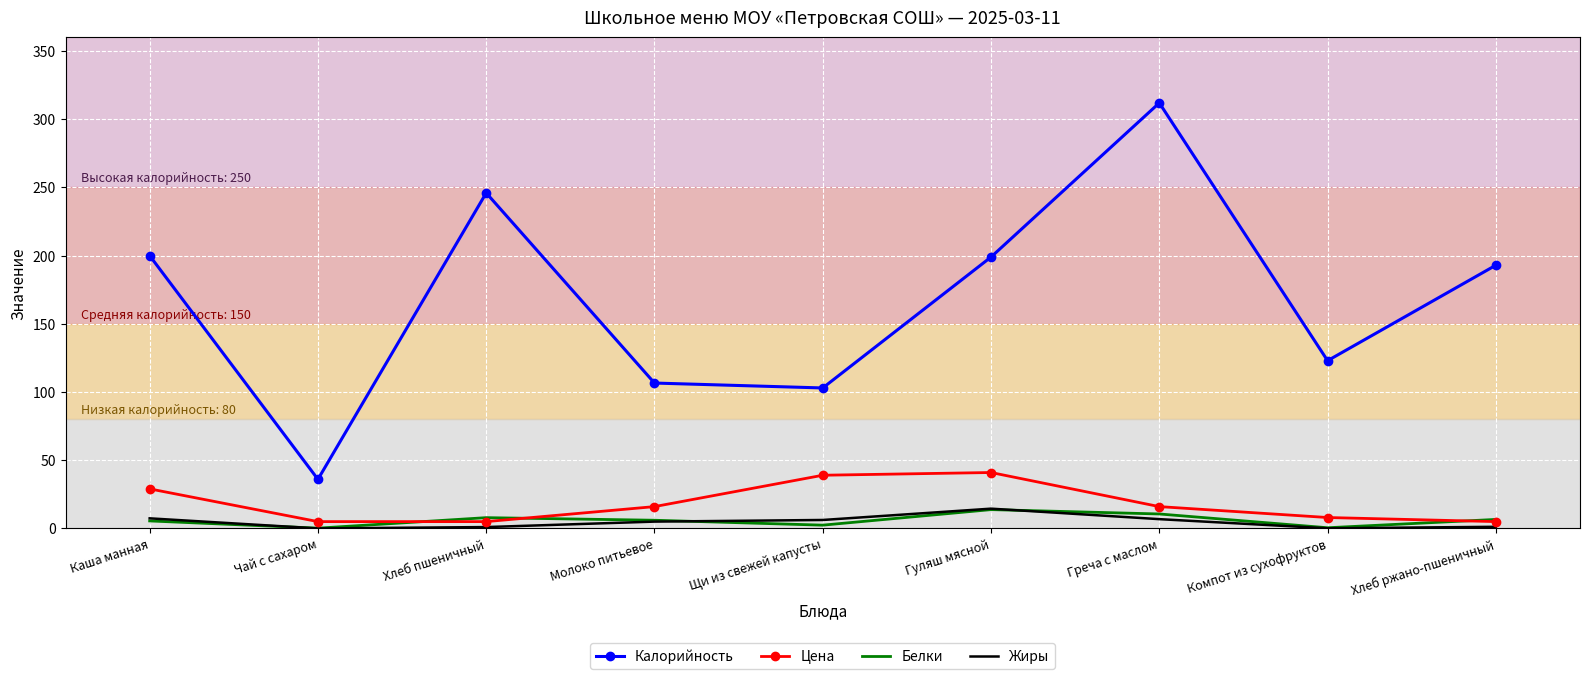

Read the Белки value at Гуляш мясной.

13.8